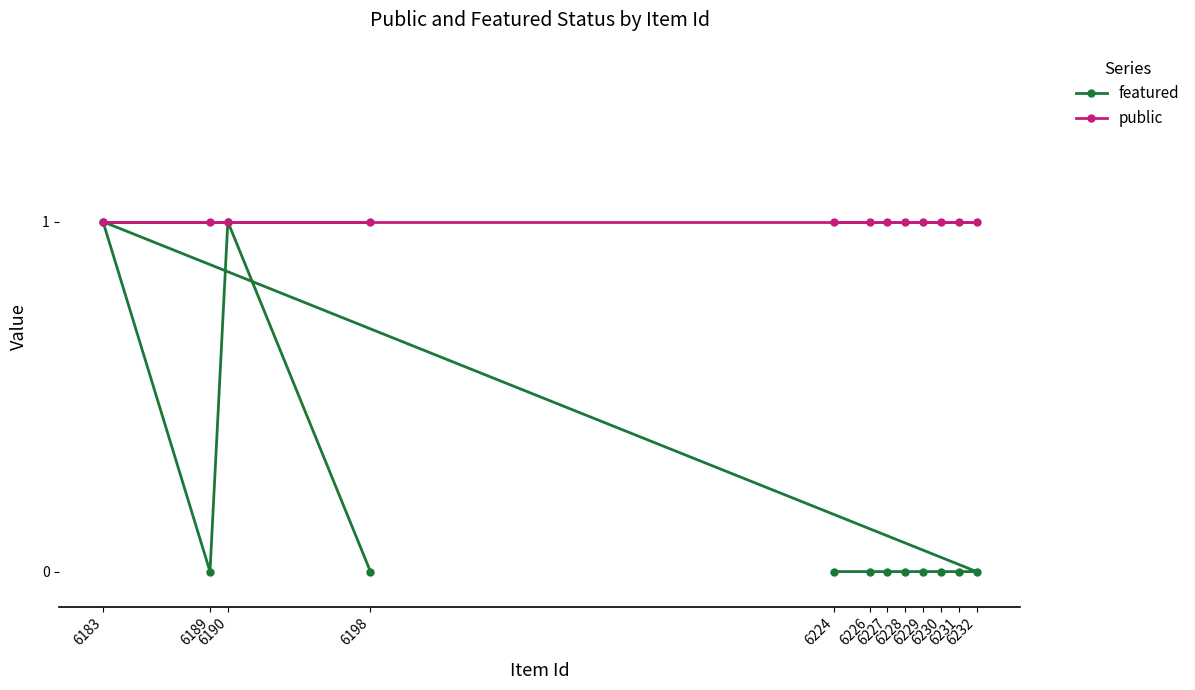

What is the value of the featured point at the 9th from the left?

0